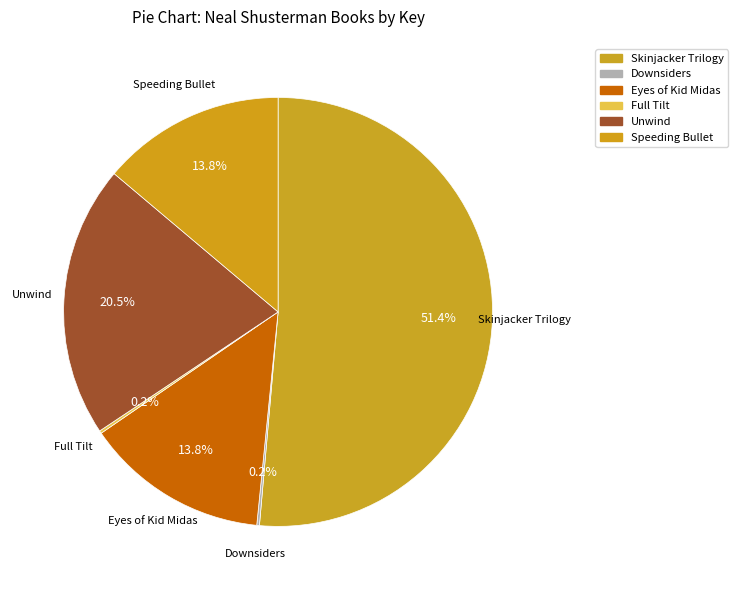

Does Skinjacker Trilogy represent more than half of the total?

Yes